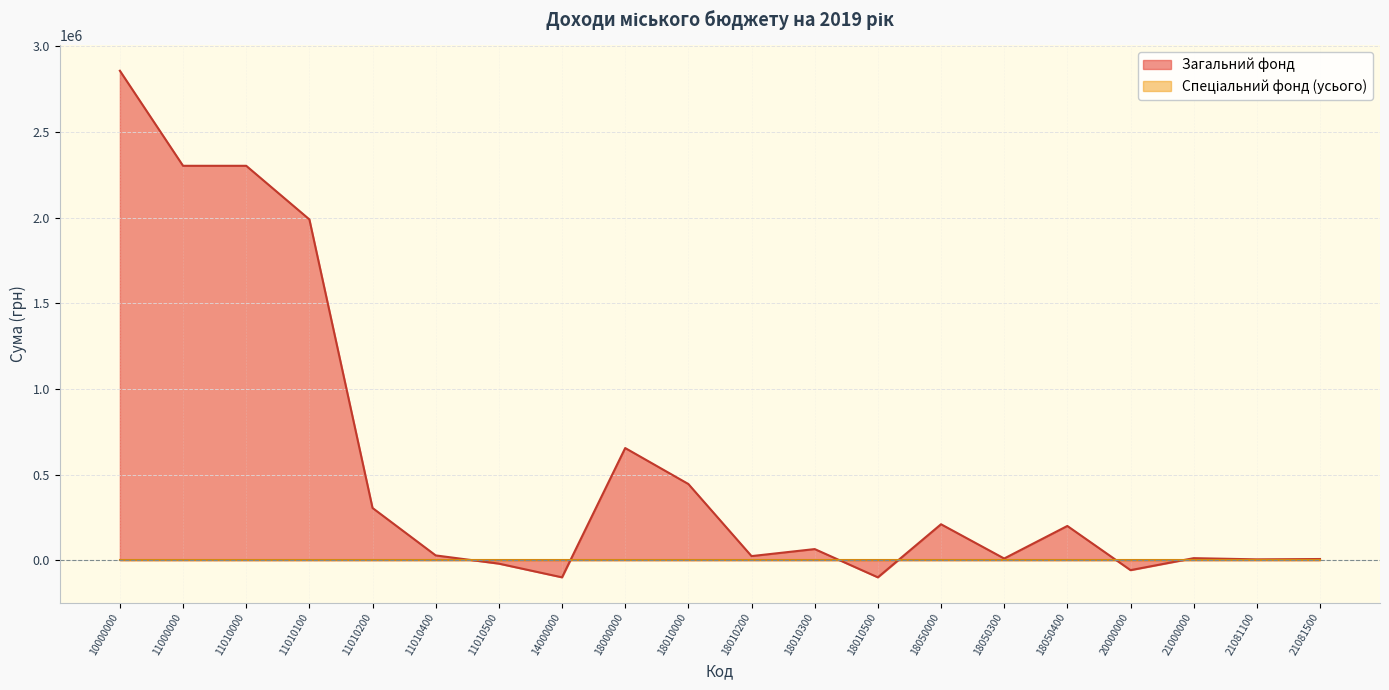

How many interior local valleys (lower than both neighbors) does the data have?

6